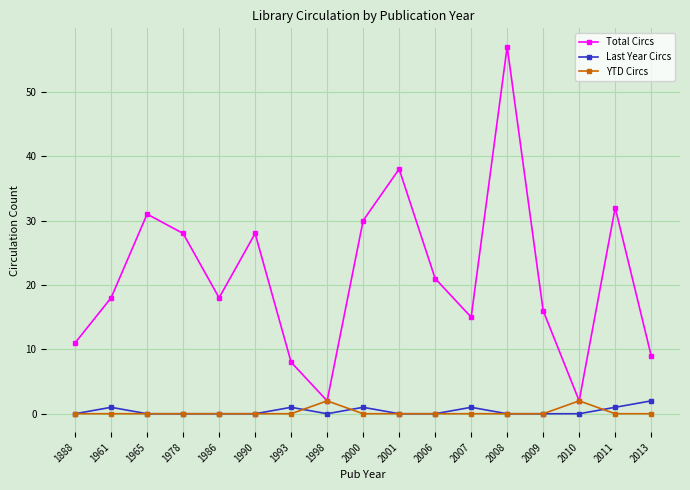

Which series changed the most between 1978 and 2010?

Total Circs